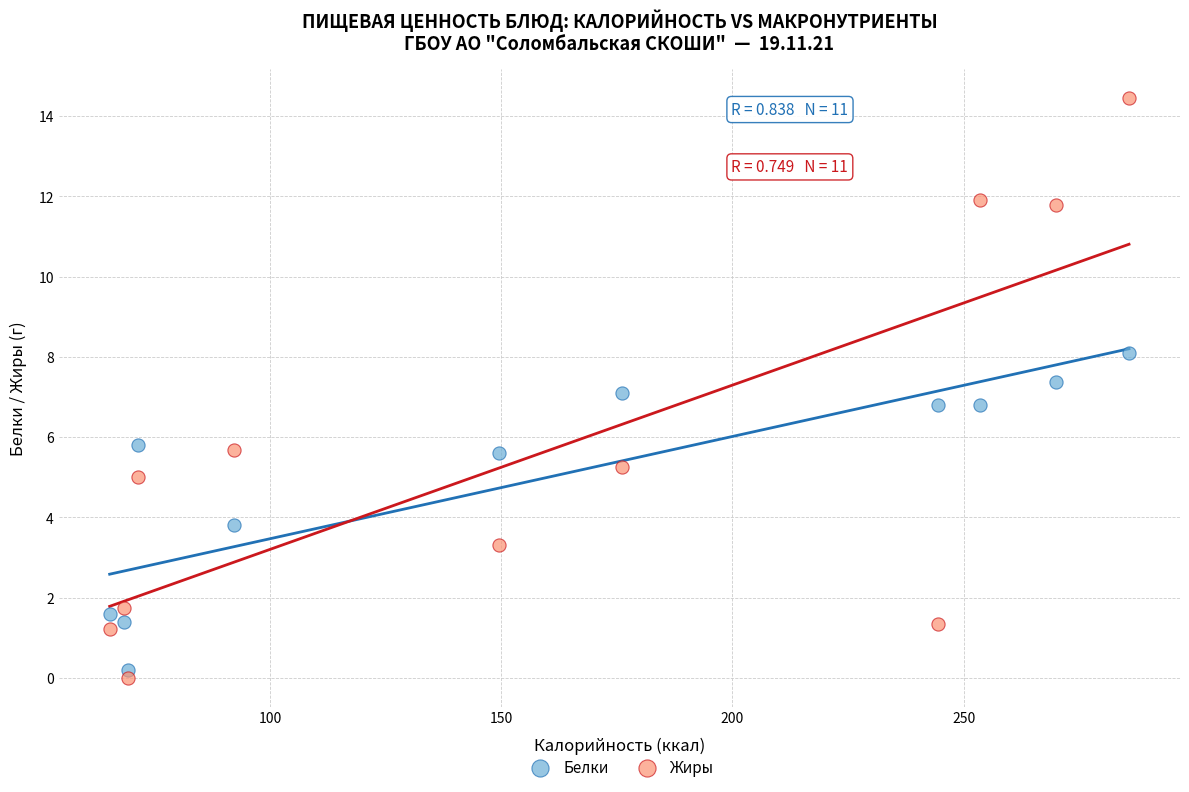

Which series has the widest spread of Y values?

Жиры